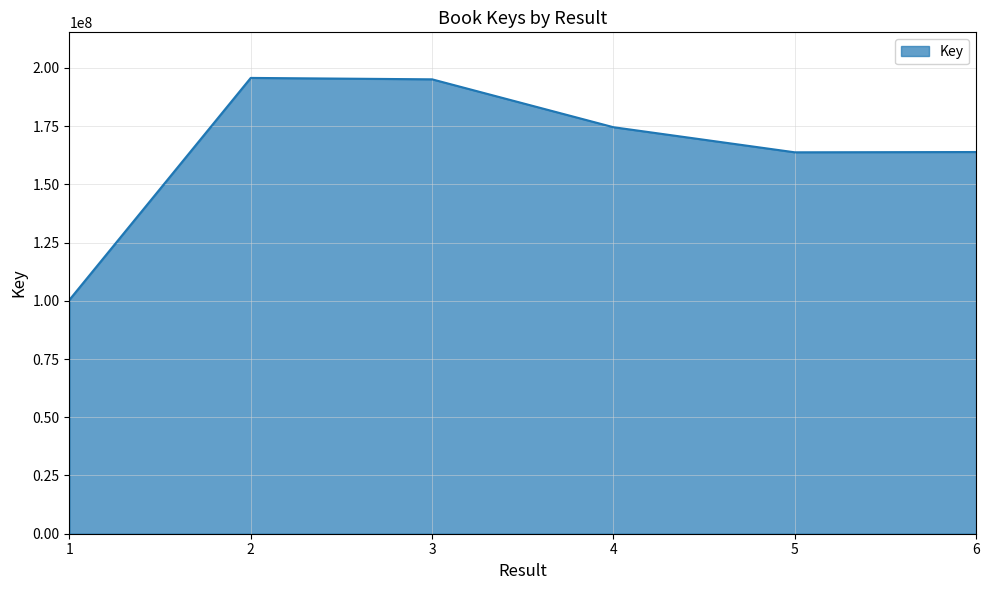

What is the smallest value displayed?

100403132